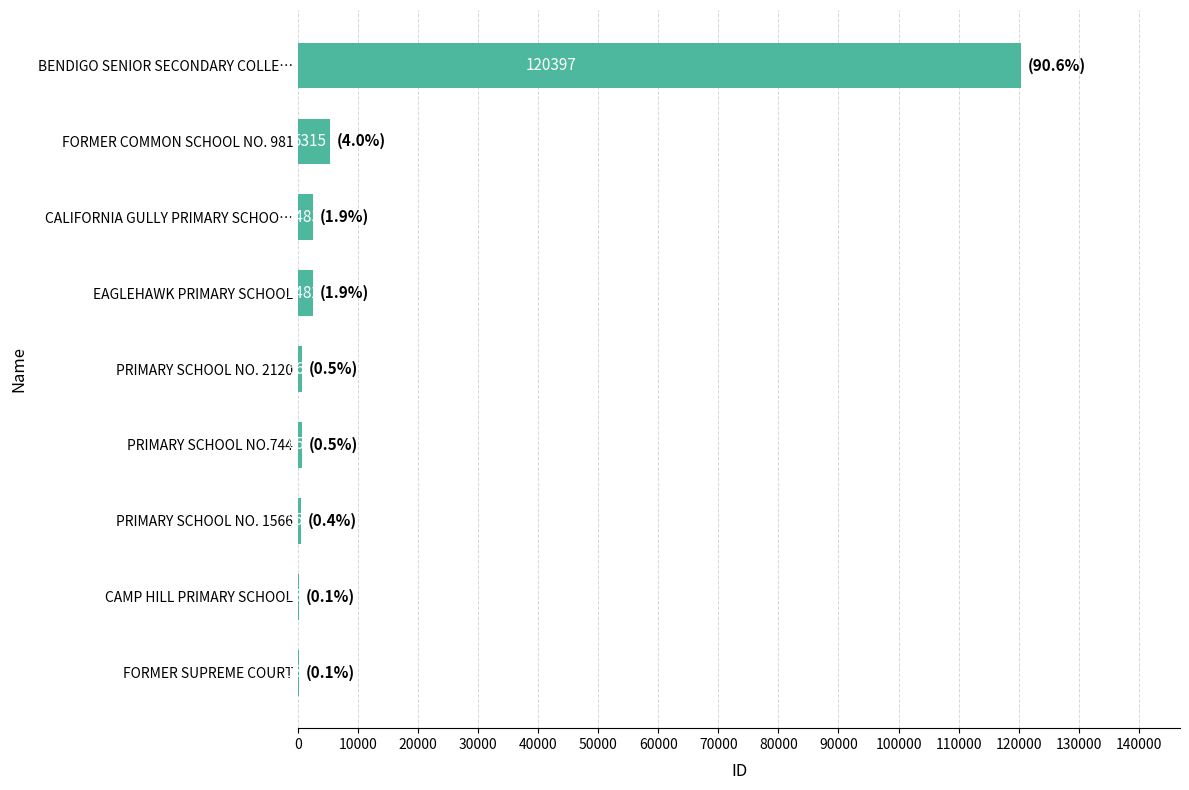

Reading top to bottom, transcribe all the data shown in this chart.

BENDIGO SENIOR SECONDARY COLLE…=120397	FORMER COMMON SCHOOL NO. 981=5315	CALIFORNIA GULLY PRIMARY SCHOO…=2483	EAGLEHAWK PRIMARY SCHOOL=2482	PRIMARY SCHOOL NO. 2120=660	PRIMARY SCHOOL NO.744=659	PRIMARY SCHOOL NO. 1566=556	CAMP HILL PRIMARY SCHOOL=138	FORMER SUPREME COURT=137